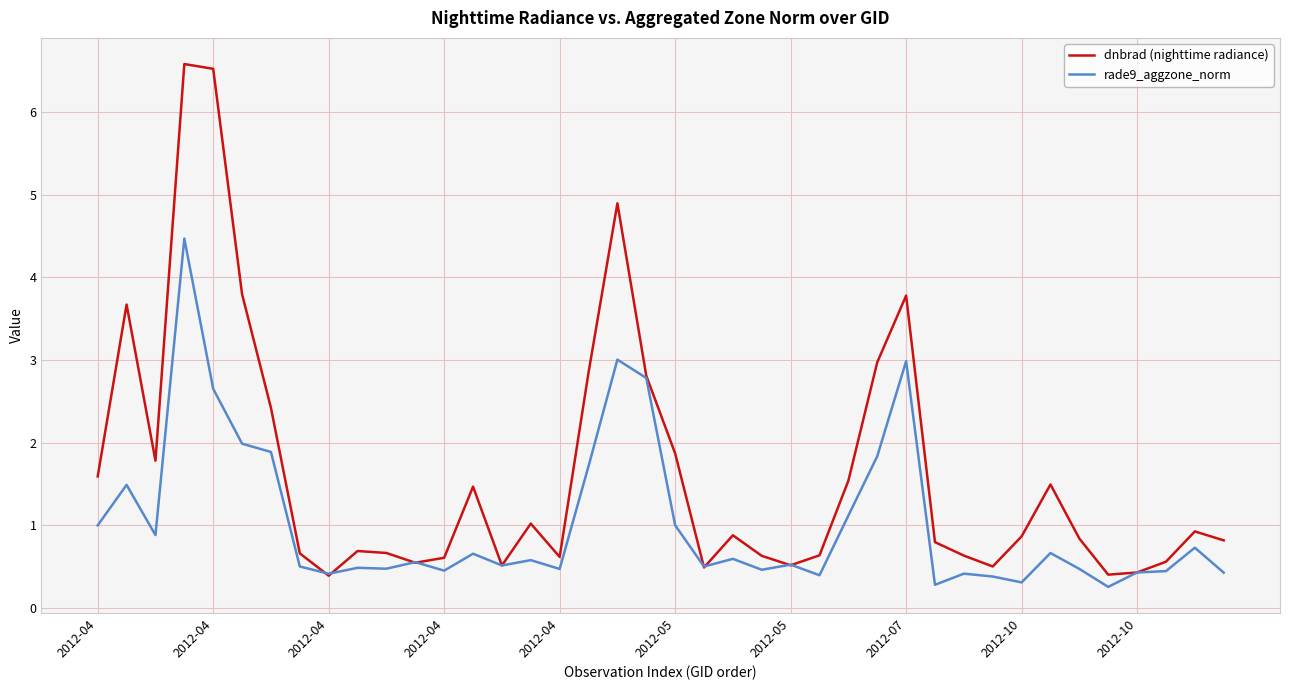

At how many categories does at least one series exceed 3?

6